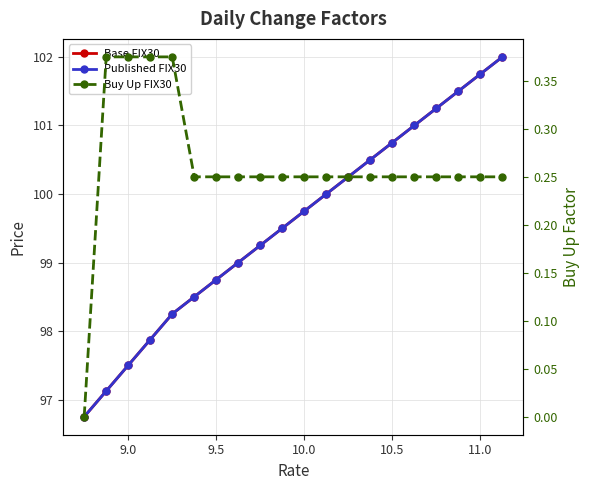

True or false: Published FIX30 and Buy Up FIX30 intersect in this chart.

False